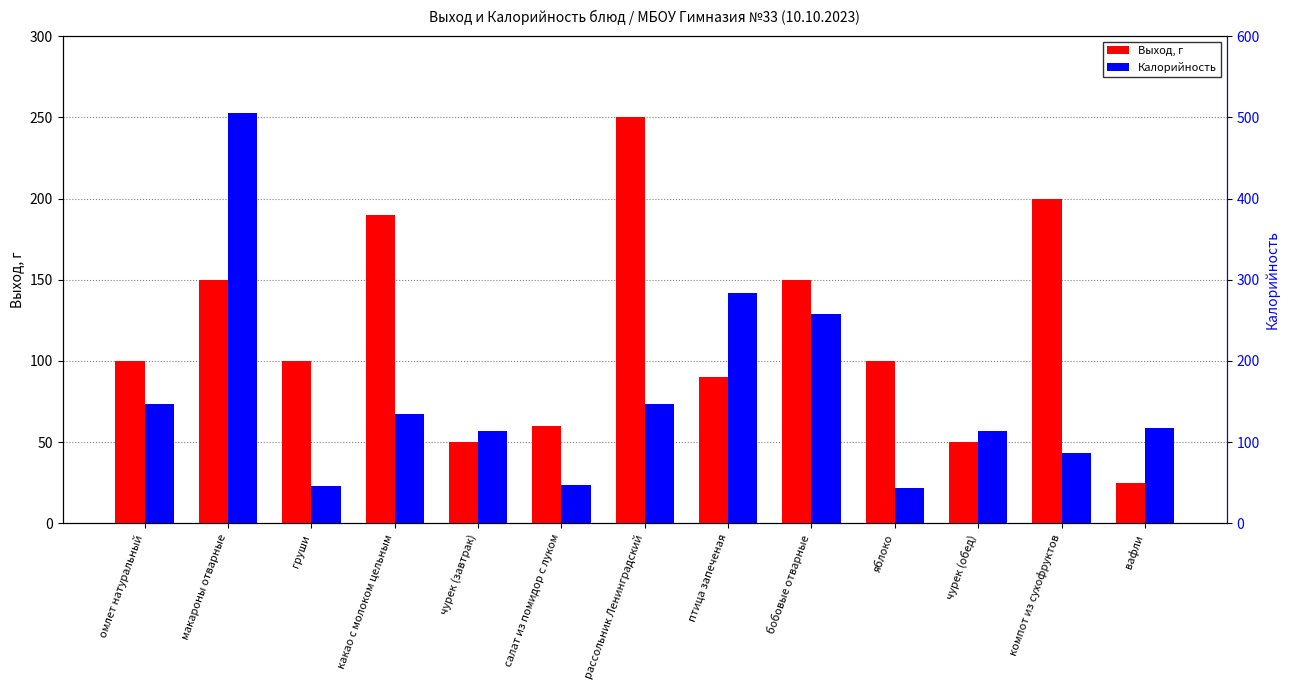

Is it true that Калорийность equals 147 at омлет натуральный?

True